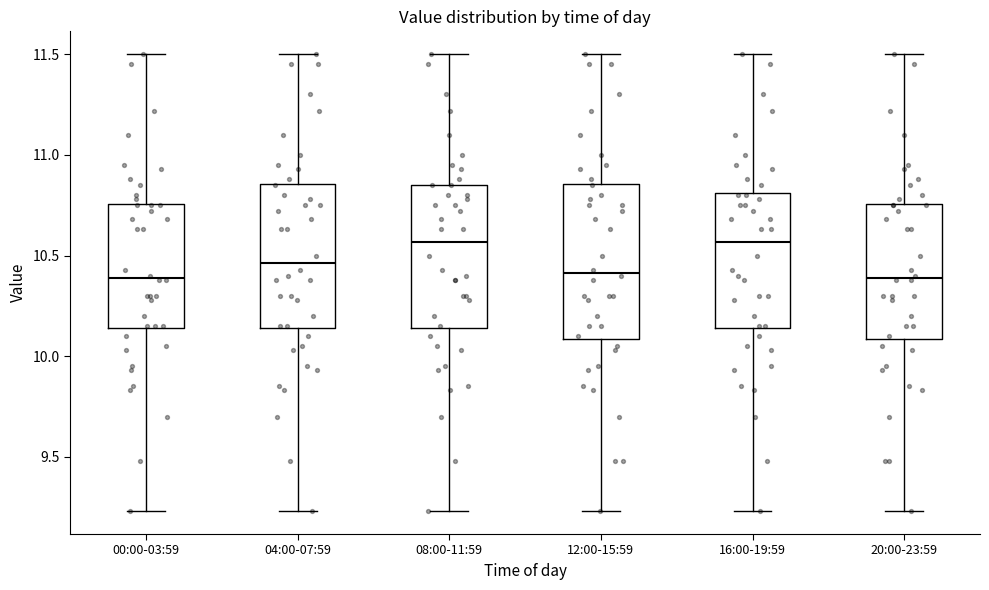

Where does the median line of the box for 16:00-19:59 sit on the y-axis? The values are not printed on the chart, so give them approximately, as read against the axis.

10.55